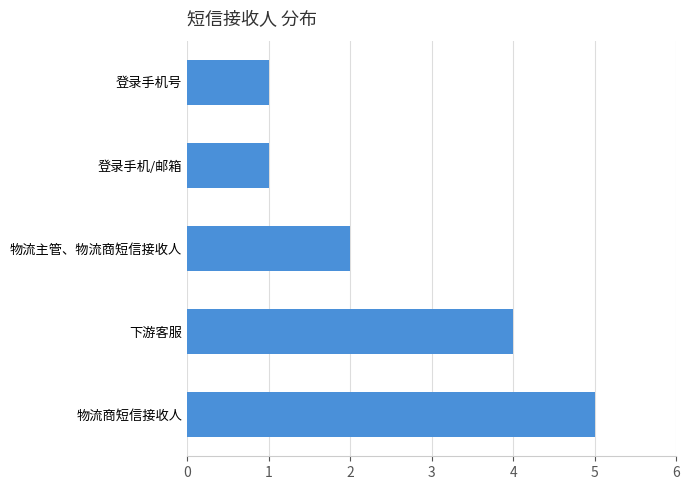

Is it true that the value at 登录手机号 is 1?

True